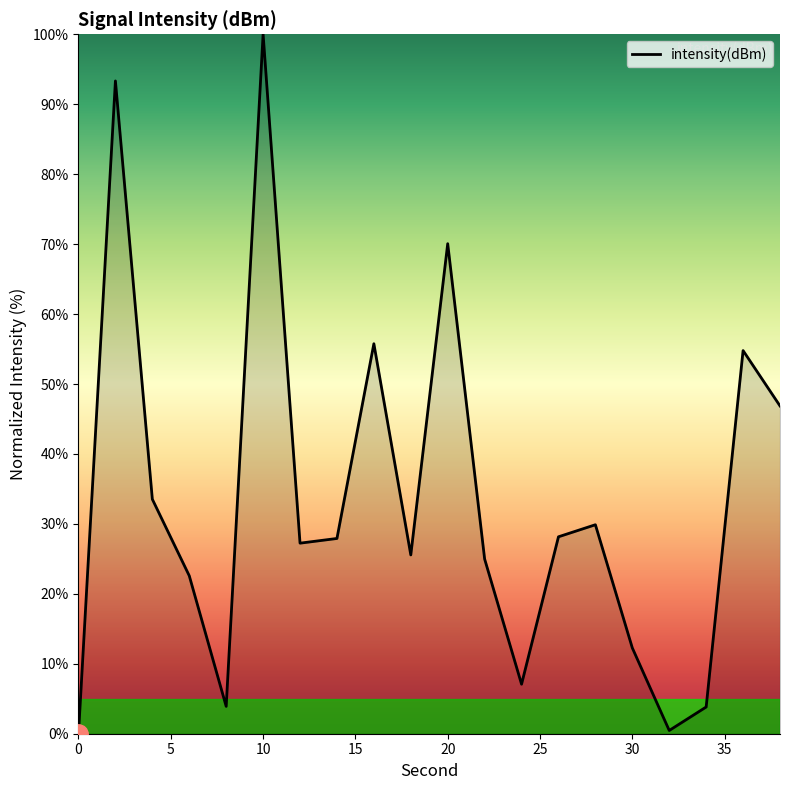

What is the maximum value shown in the chart?

100.0